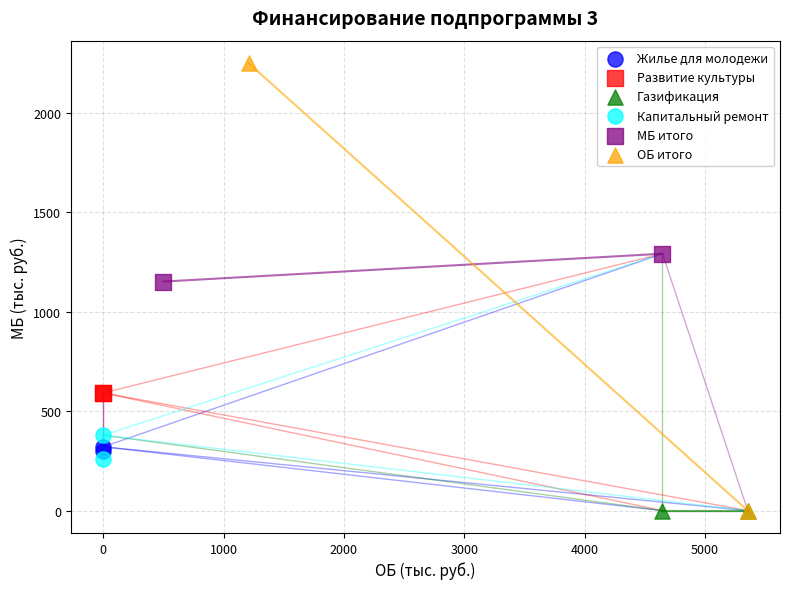

What are all the series names shown in the legend?

Жилье для молодежи, Развитие культуры, Газификация, Капитальный ремонт, МБ итого, ОБ итого